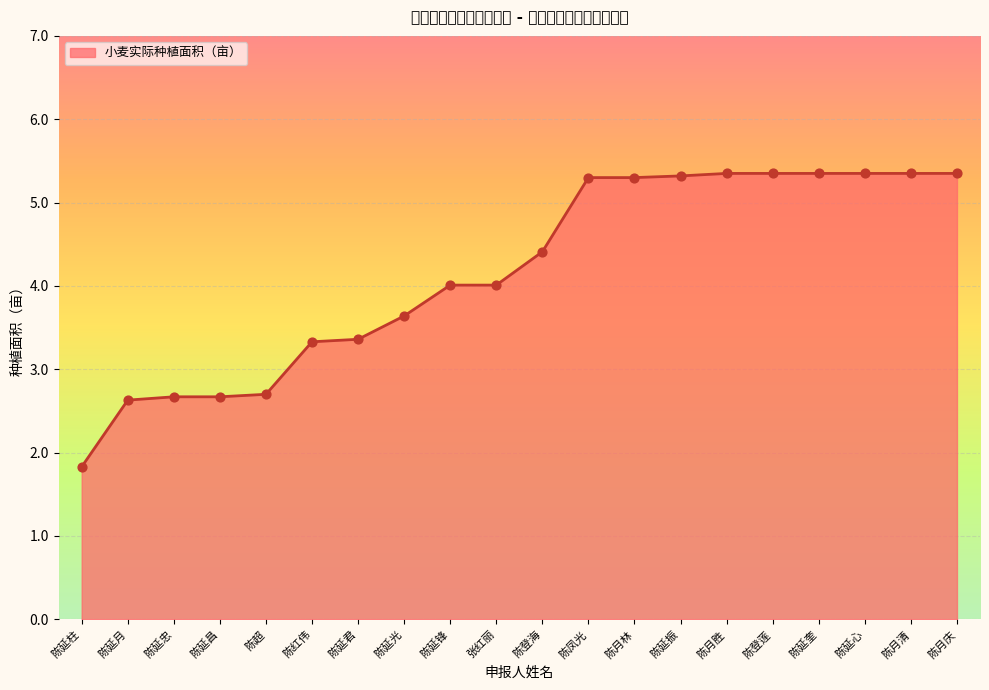

Approximately how many times larger is the value at 陈延奎 compared to 陈超?

2.0